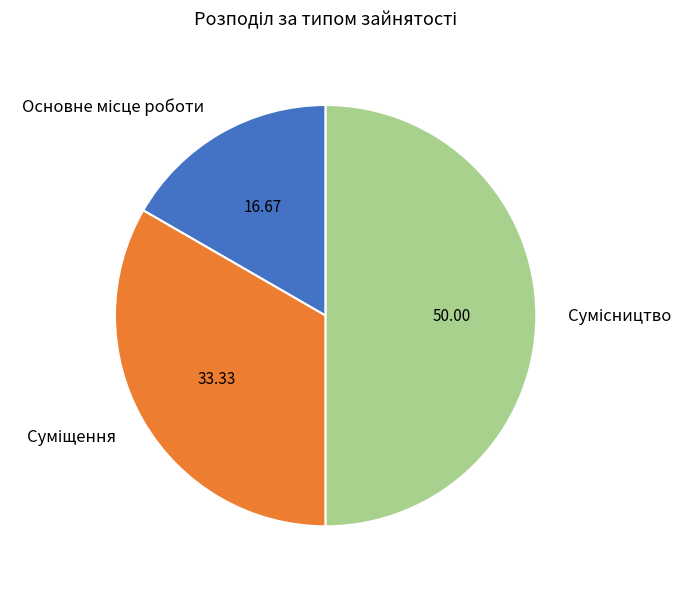

What portion of the pie excludes Сумісництво?

50.0%